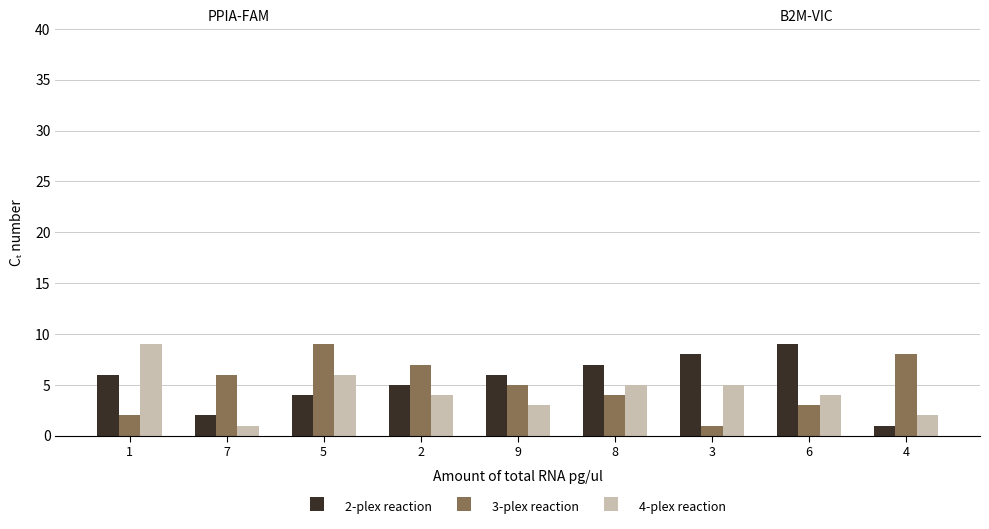

What is the sum of all 2-plex reaction values?

48